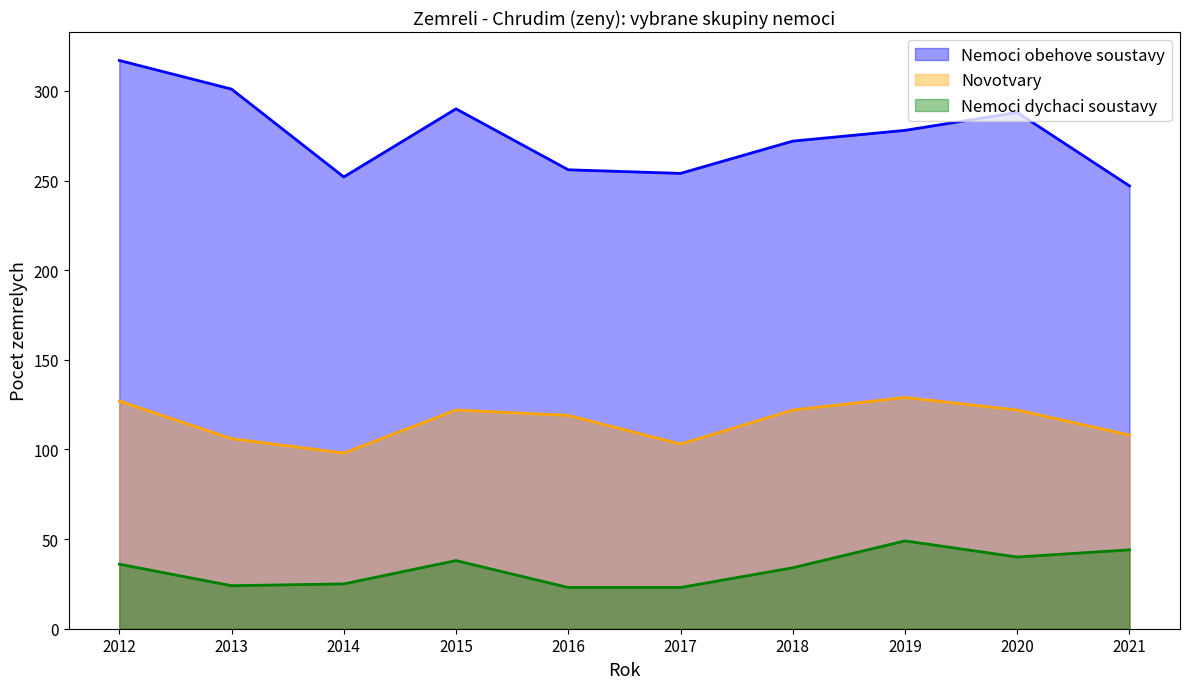

At which label does Novotvary first exceed 122?

2012